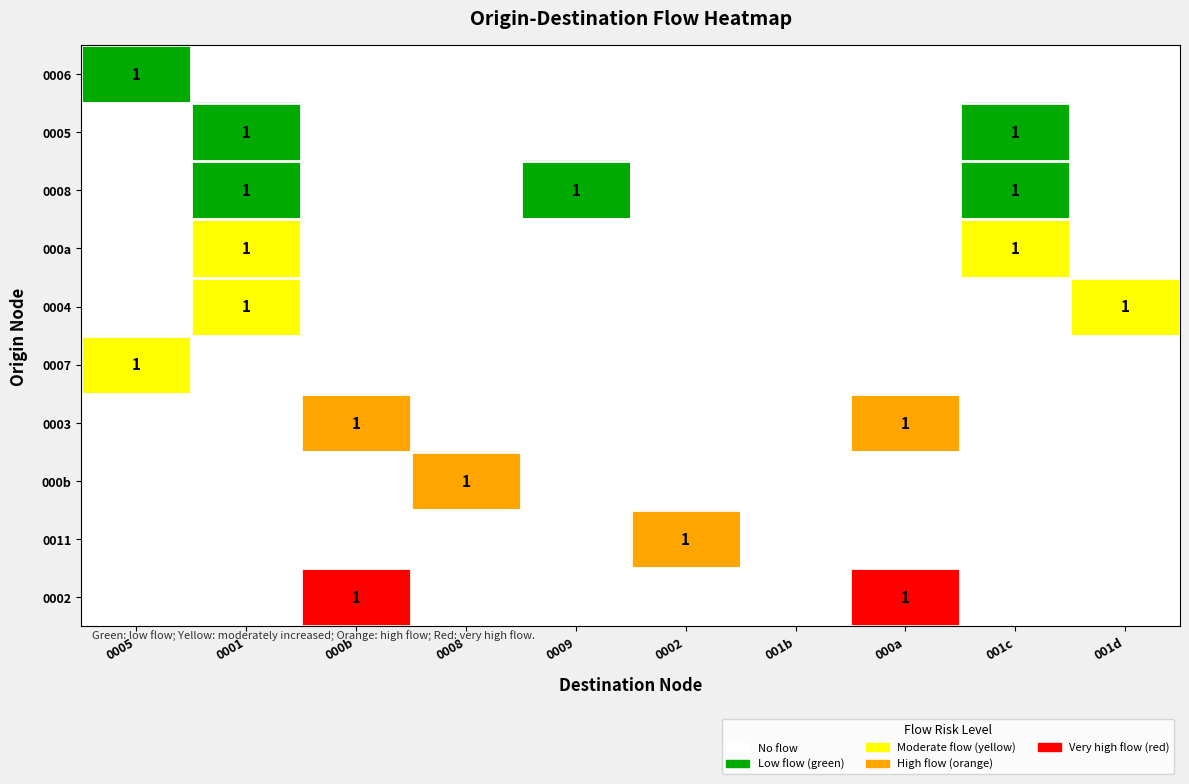

The value of 0008 at 0001 is 2. True or false?

False